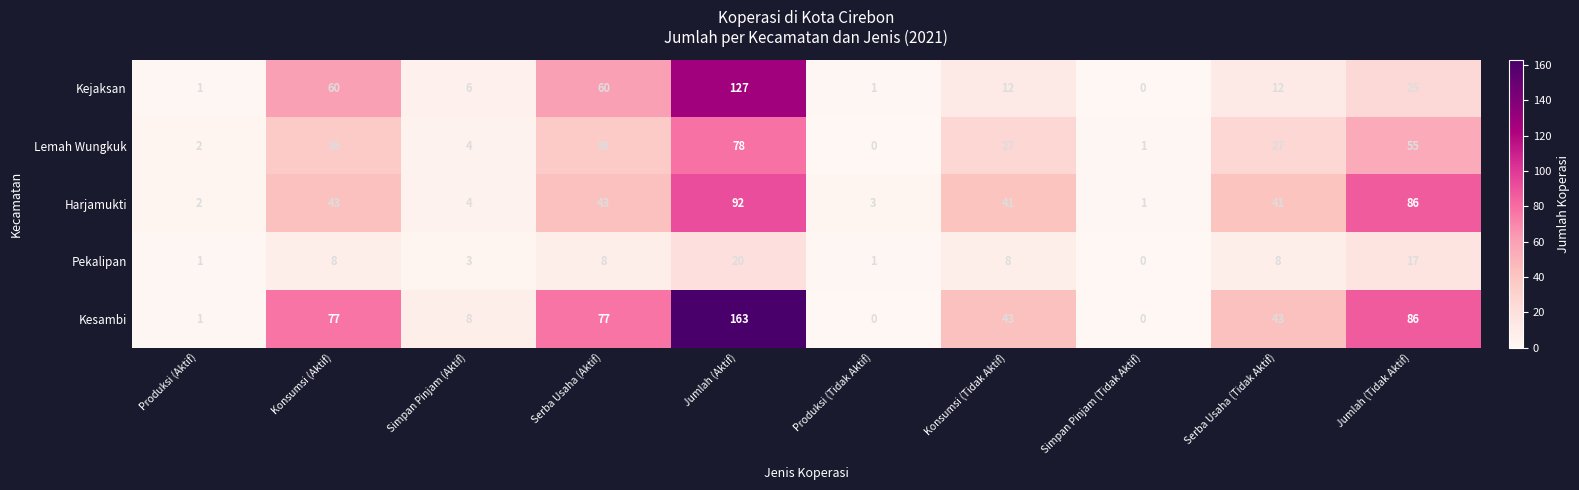

Which series has the largest range (max minus min)?

Kesambi